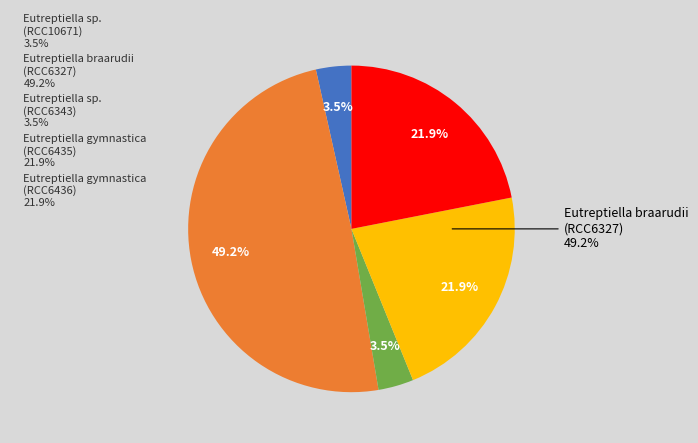

Which has a higher value, Eutreptiella sp. (RCC6343) or Eutreptiella sp. (RCC10671)?

Eutreptiella sp. (RCC6343)